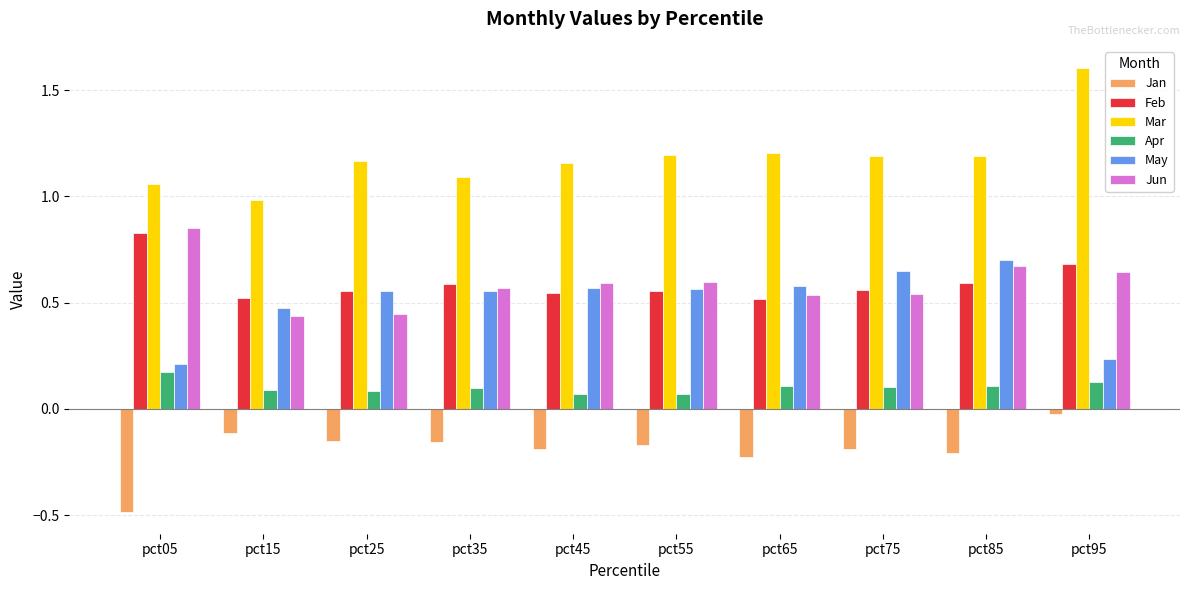

What is the difference between the highest and lowest values at pct05?

1.5